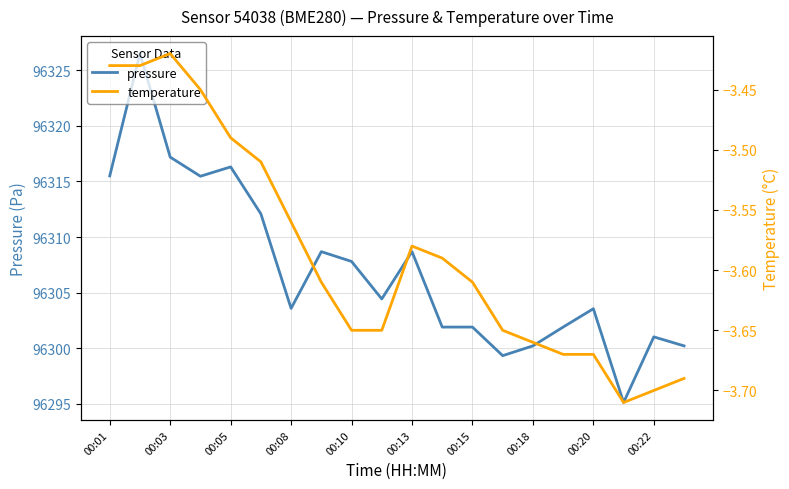

The value of pressure at 00:18 is 96300.2. True or false?

True